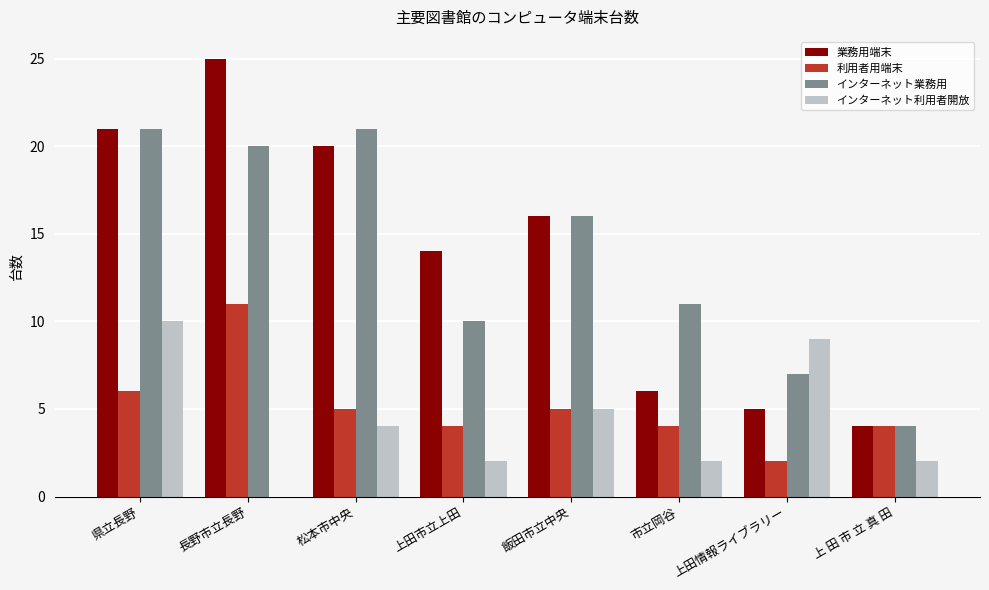

Is the value of 利用者用端末 at 長野市立長野 greater than the value of 業務用端末 at 上田市立上田?

No